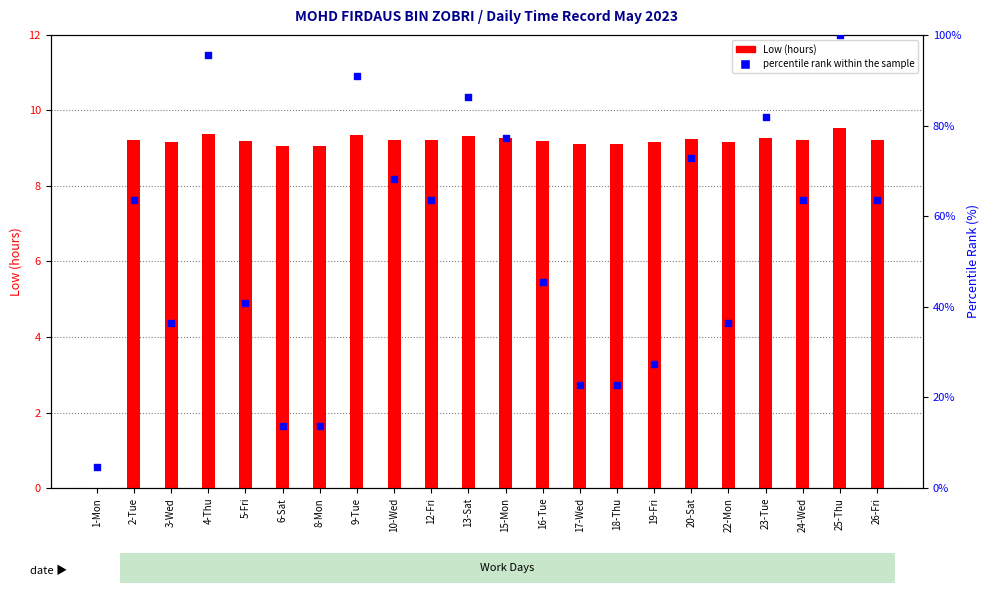

At which category is the sum across all series the highest?

25-Thu